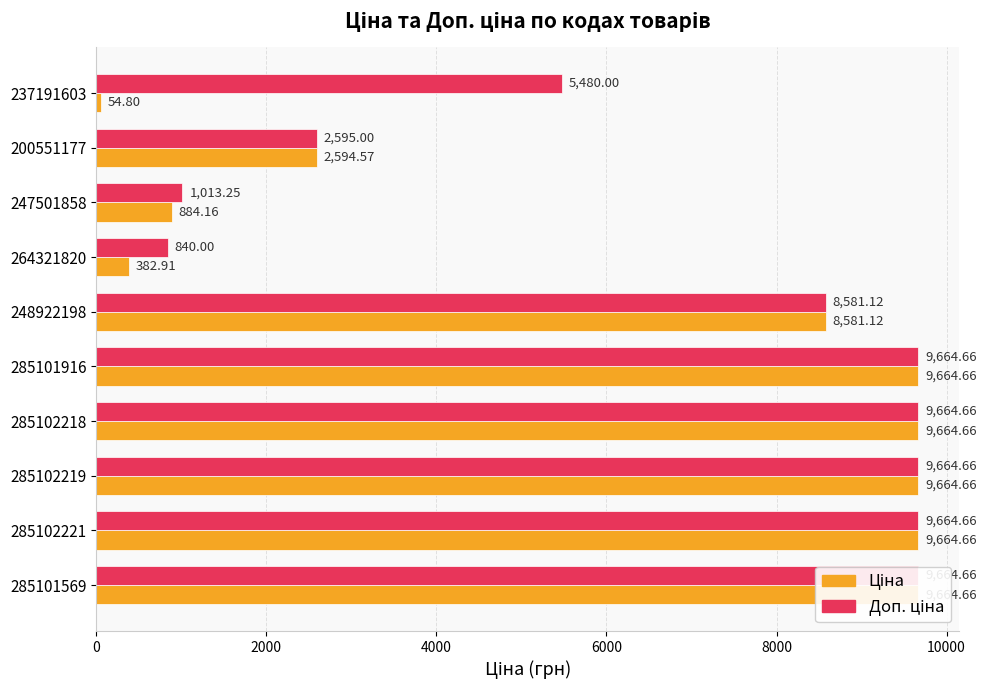

Read the Ціна value at 285101916.

9664.7